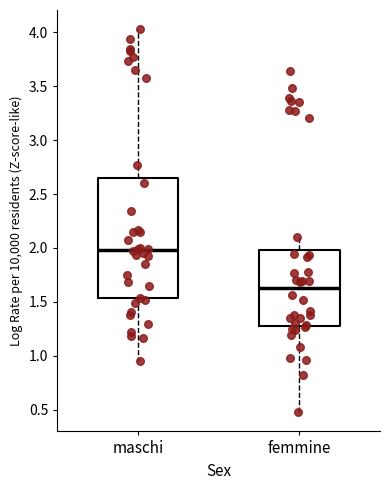

Comparing the boxes themselves (not the whiskers), which one is the tallest?

maschi